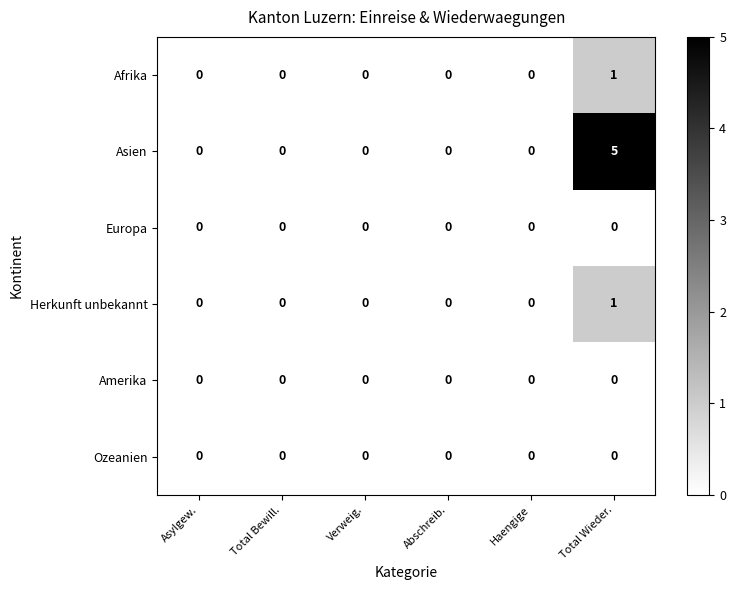

Which series has the largest total across all categories?

Asien